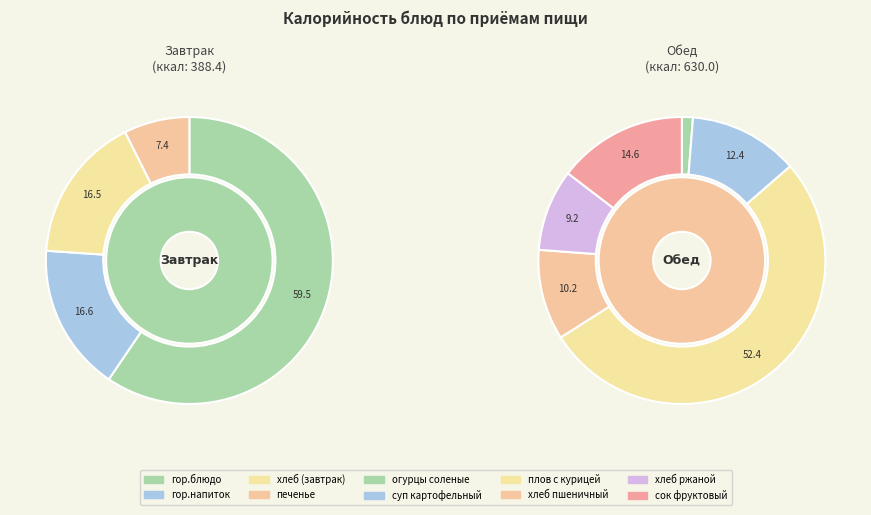

Between печенье and гор.блюдо, which is larger?

гор.блюдо